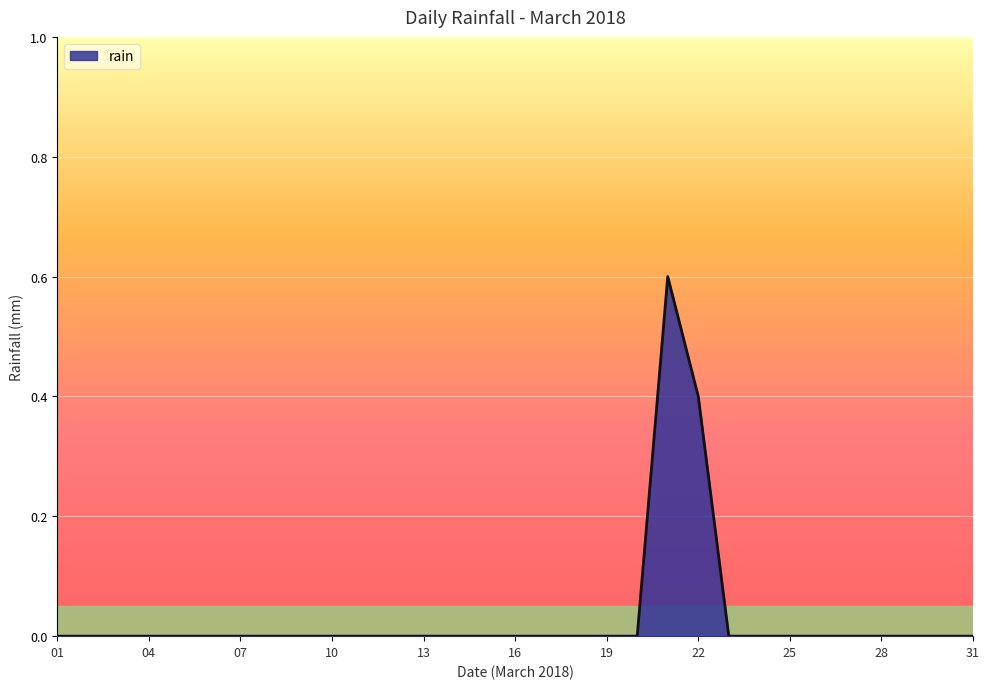

What is the maximum value shown in the chart?

0.6